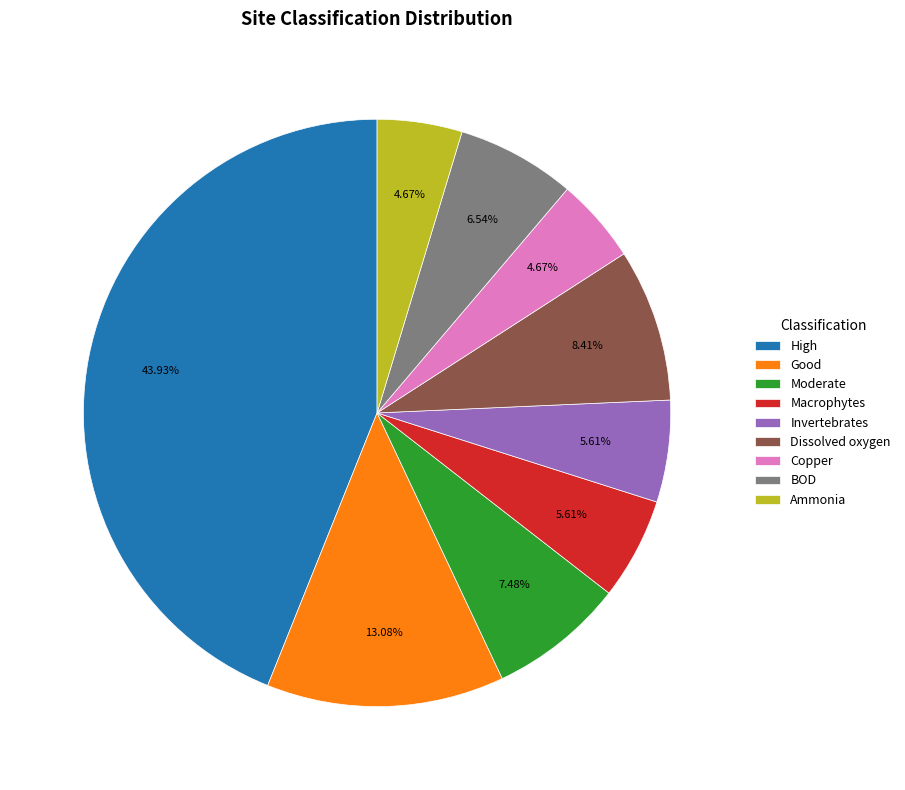

To the nearest percent, what percentage of the pie is Invertebrates?

6%